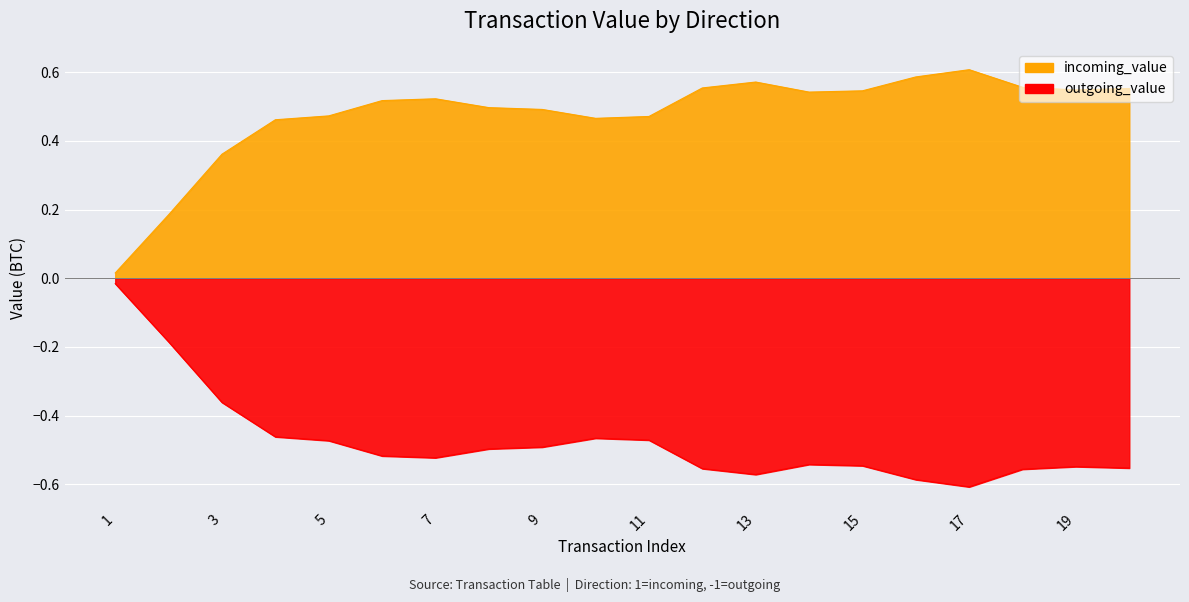

True or false: outgoing_value and incoming_value cross at least once.

False